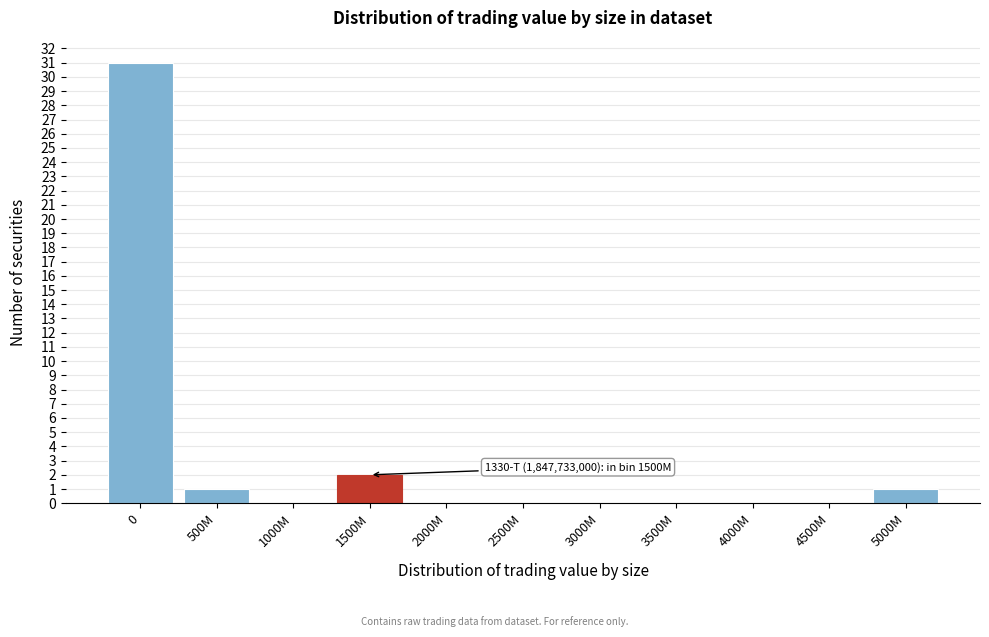

Reading left to right, what are all the values shown in this chart?

0=31	500M=1	1000M=0	1500M=2	2000M=0	2500M=0	3000M=0	3500M=0	4000M=0	4500M=0	5000M=1